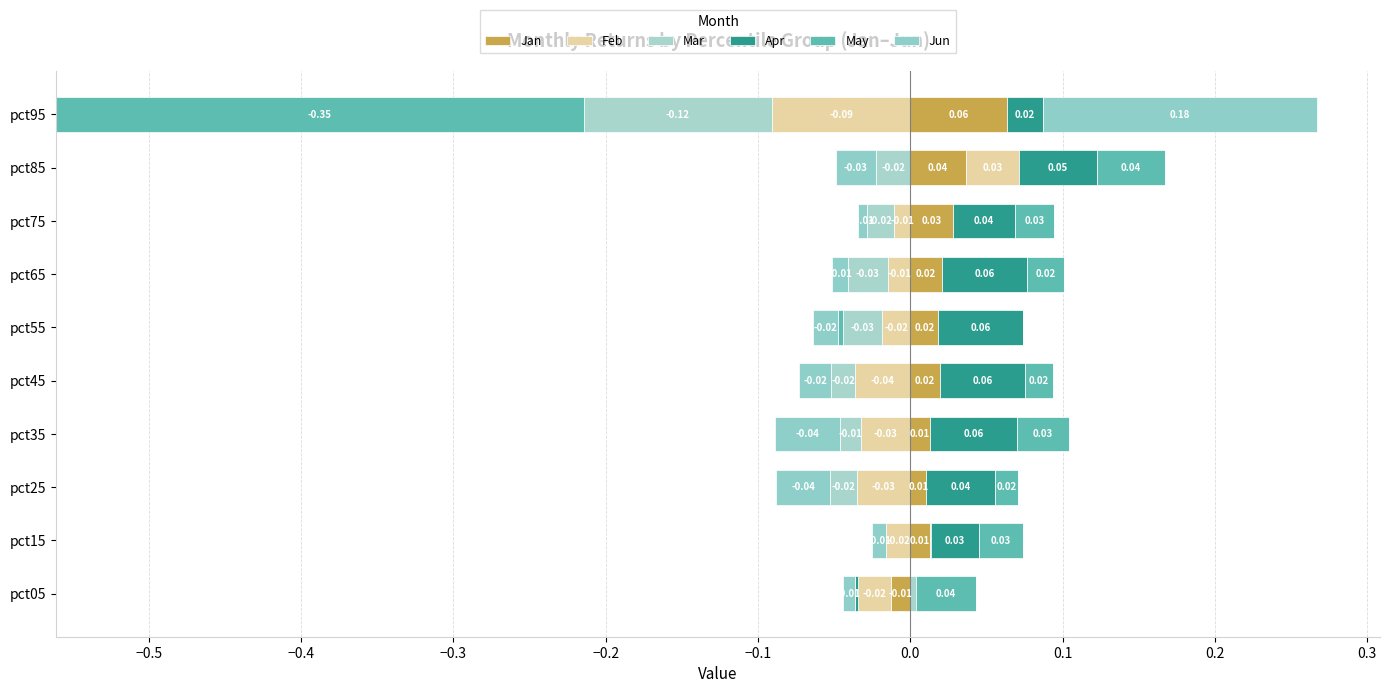

Does the chart contain any negative values?

No